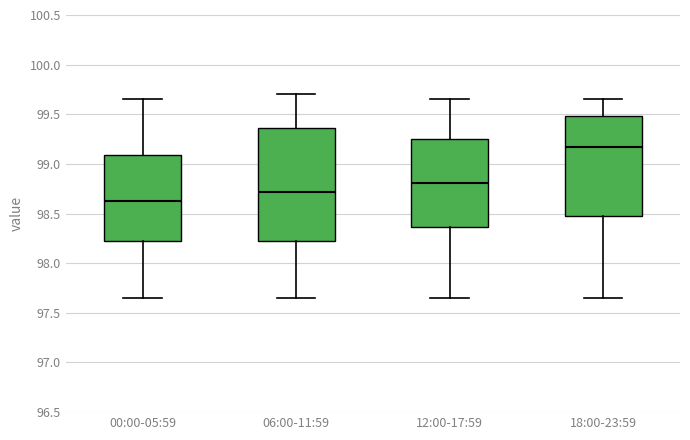

Which box is the tallest, from its lower edge to its upper edge?

06:00-11:59